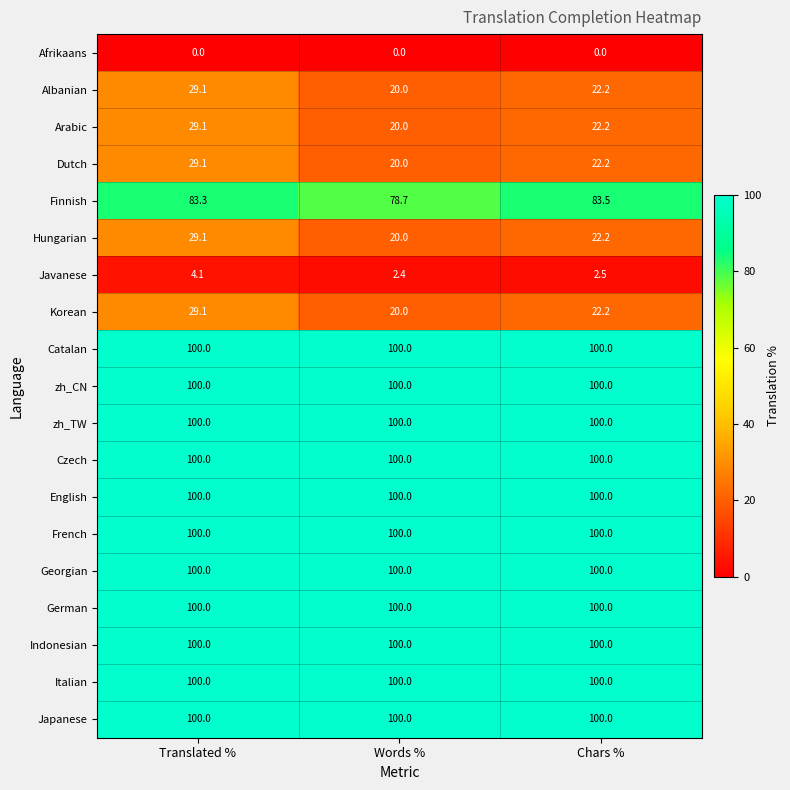

List the labels in order of Albanian value, largest first.

Translated %, Chars %, Words %